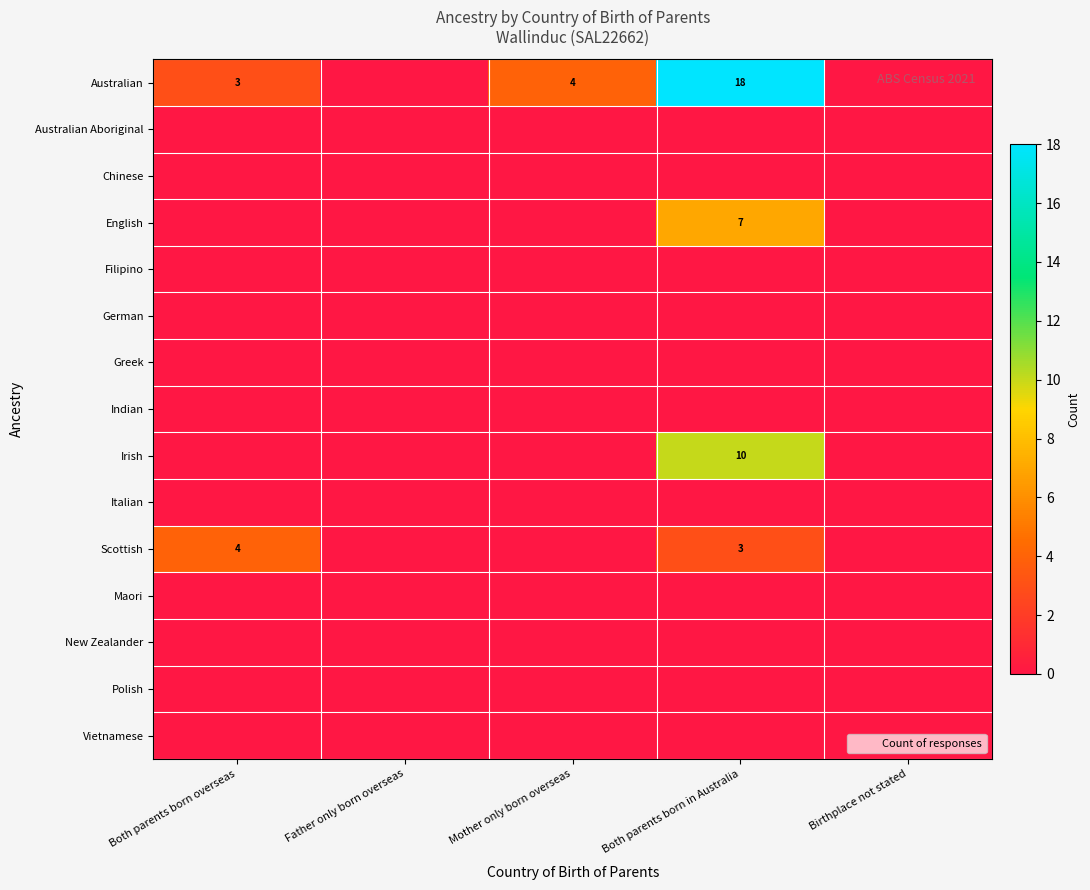

Is the value of Australian Aboriginal at Both parents born in Australia greater than the value of Australian at Both parents born in Australia?

No